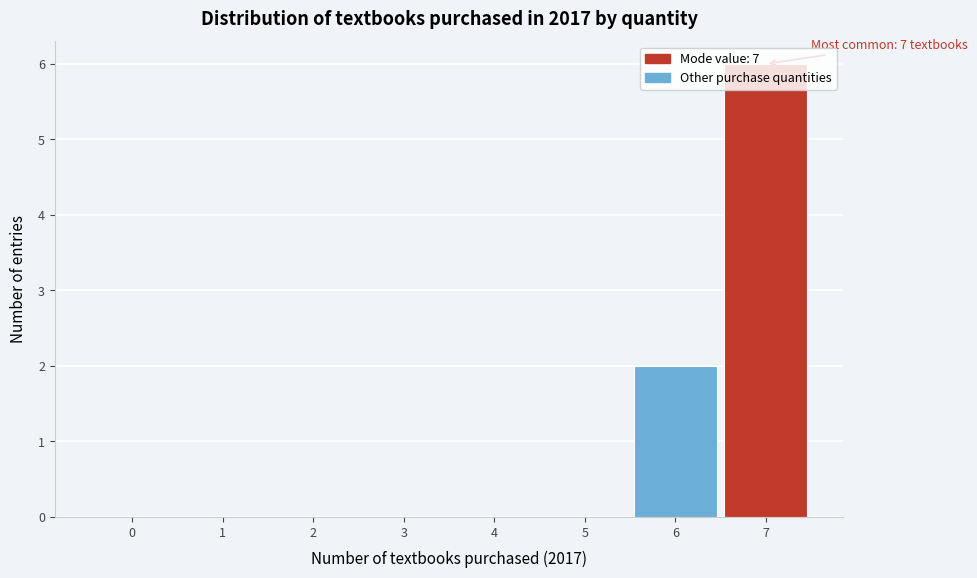

Over which range of the x-axis is the bar tallest?

6.5 to 7.5